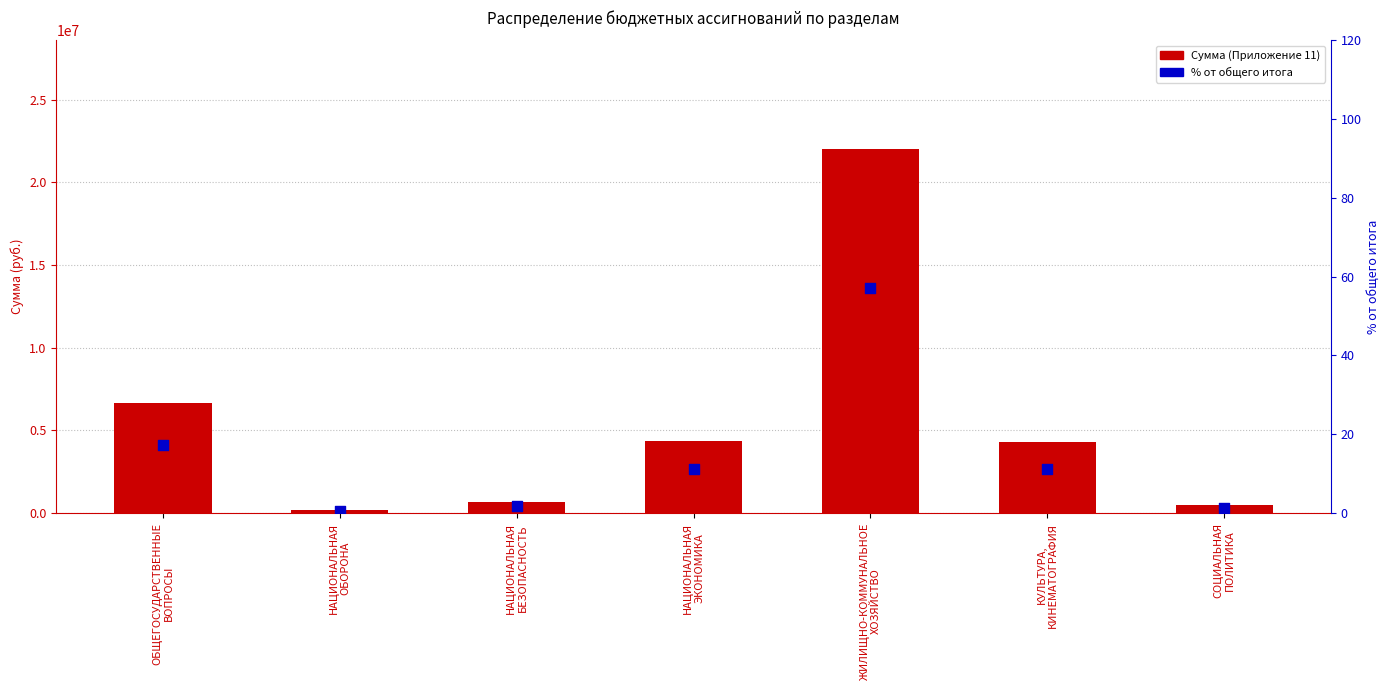

What are all the series names shown in the legend?

Сумма (Приложение 11), % от общего итога